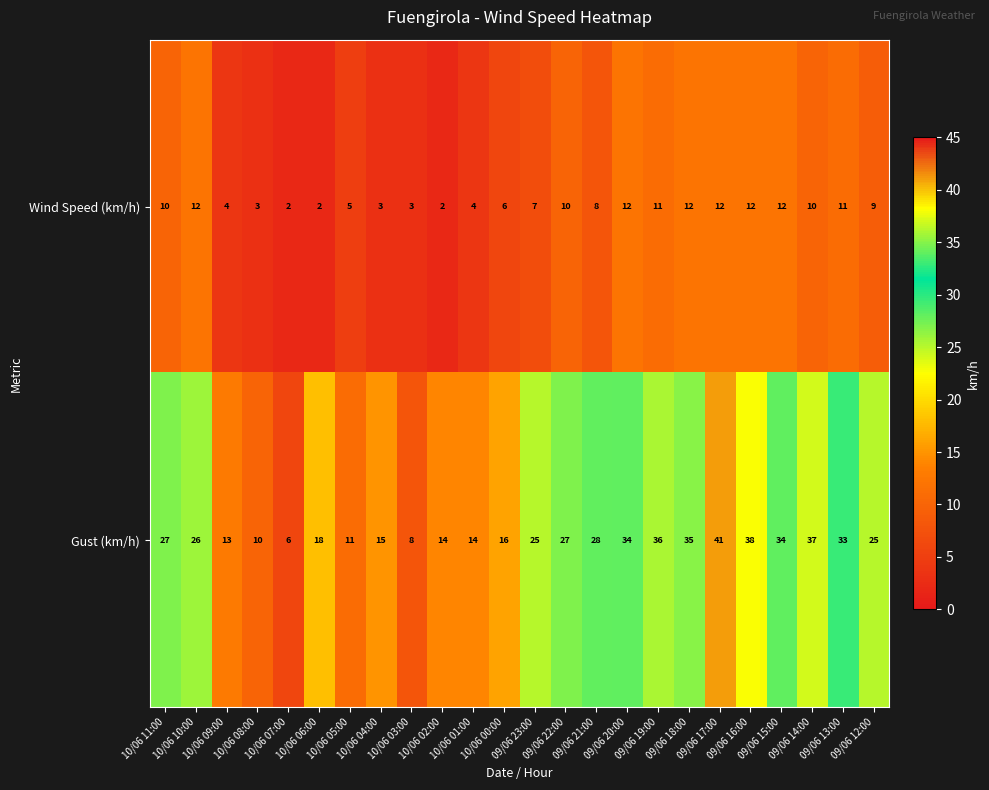

What is the maximum value shown in the chart?

41